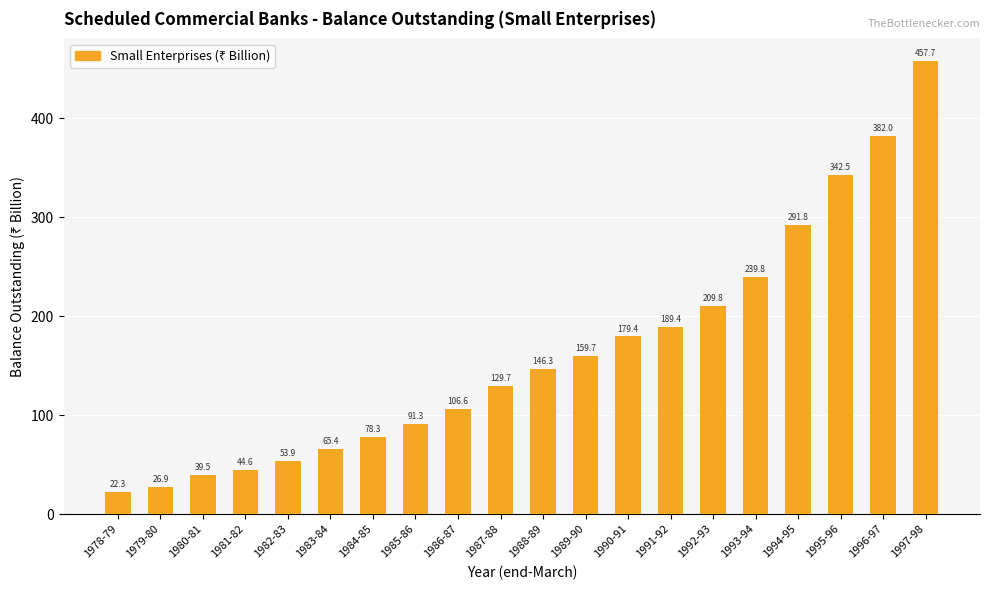

What is the minimum value shown in the chart?

22.3